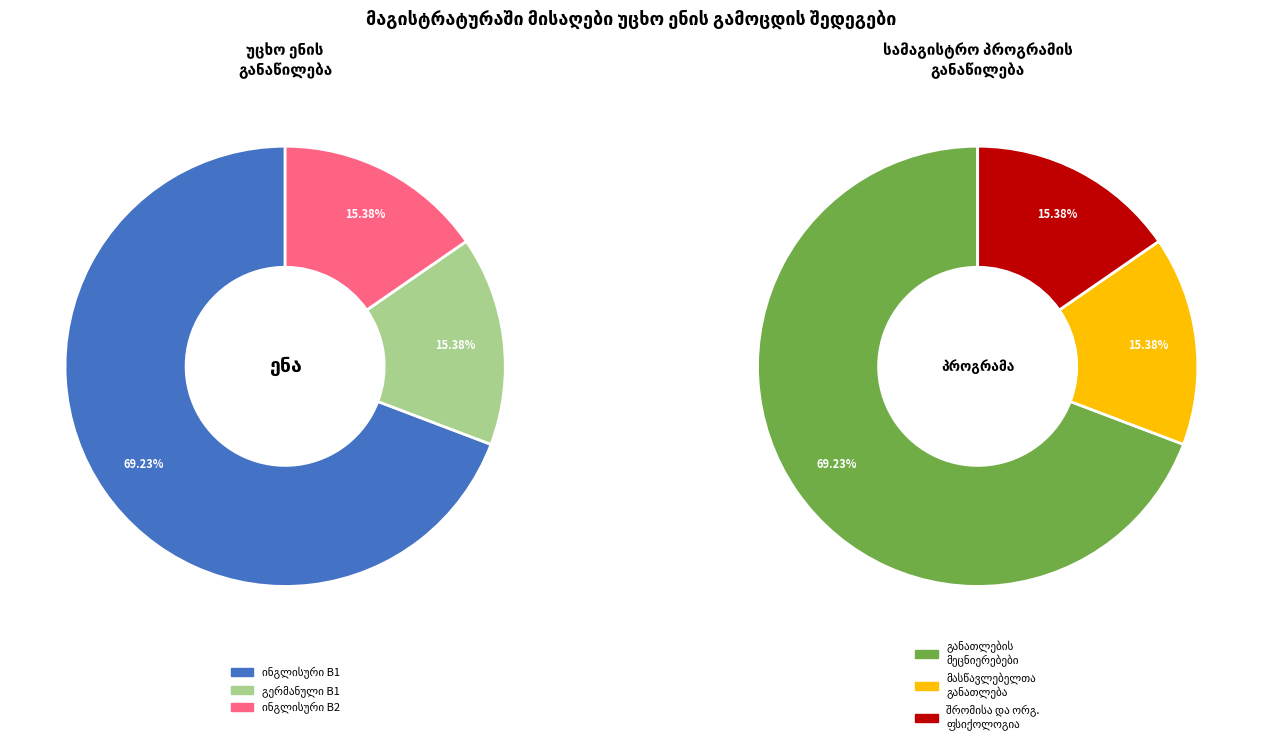

Is it true that გერმანული B1 is 15% of the pie?

True